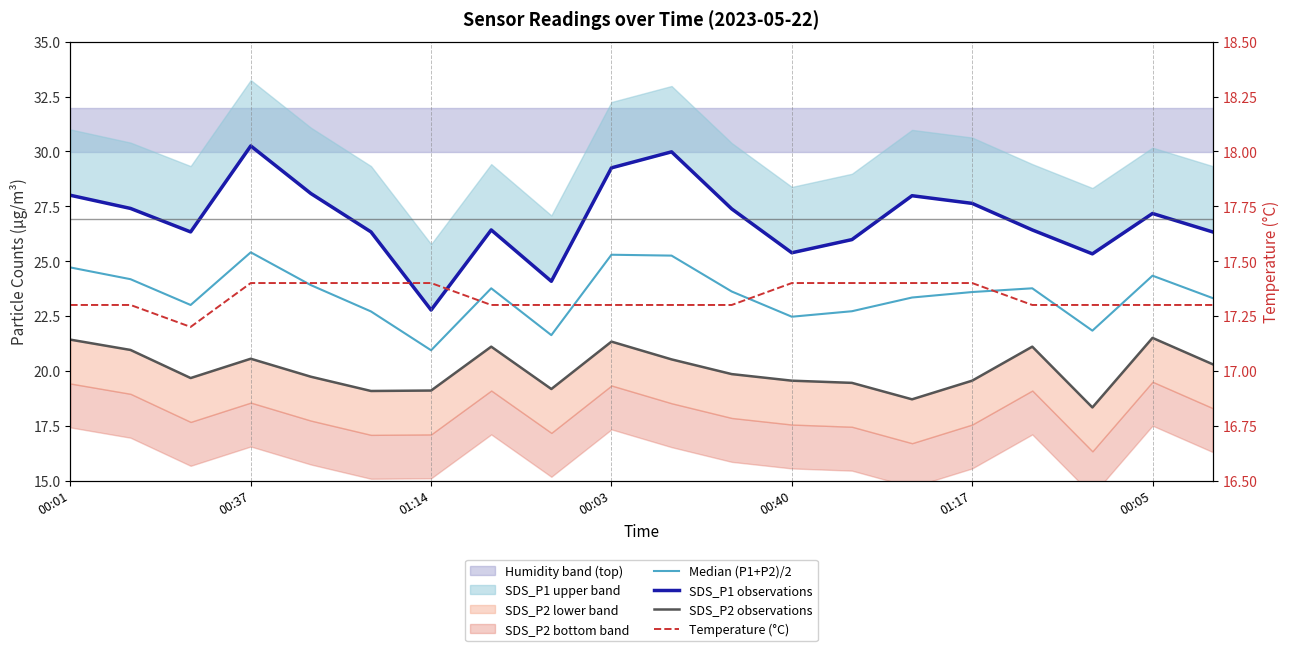

Reading right to left, transcribe all the data shown in this chart.

Median (P1+P2)/2: 23.3	24.3	21.8	23.8	23.6	23.3	22.7	22.5	23.6	25.2	25.3	21.6	23.8	20.9	22.7	23.9	25.4	23.0	24.2	24.7
SDS_P1 observations: 26.3	27.2	25.3	26.4	27.6	28.0	26.0	25.4	27.4	30.0	29.2	24.1	26.4	22.8	26.3	28.1	30.2	26.3	27.4	28.0
SDS_P2 observations: 20.3	21.5	18.3	21.1	19.6	18.7	19.4	19.6	19.9	20.5	21.3	19.2	21.1	19.1	19.1	19.7	20.6	19.7	20.9	21.4
Temperature (°C): 17.3	17.3	17.3	17.3	17.4	17.4	17.4	17.4	17.3	17.3	17.3	17.3	17.3	17.4	17.4	17.4	17.4	17.2	17.3	17.3